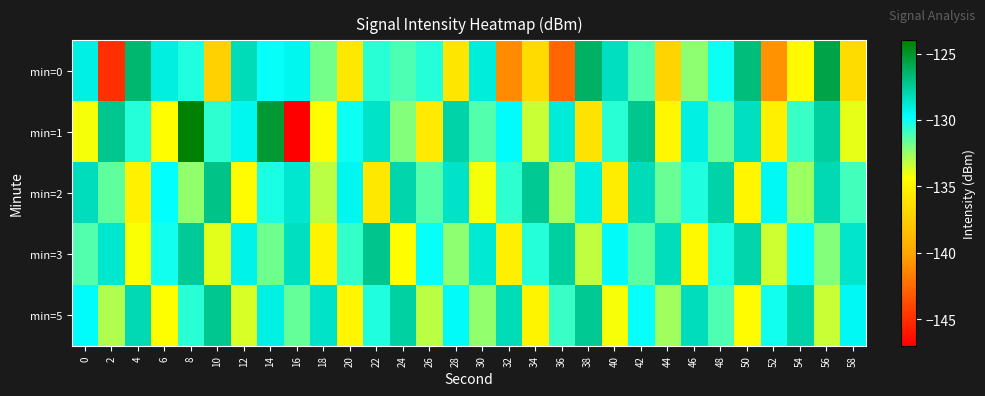

At 44, list the series in order from largest to smallest.

min=3, min=2, min=5, min=1, min=0